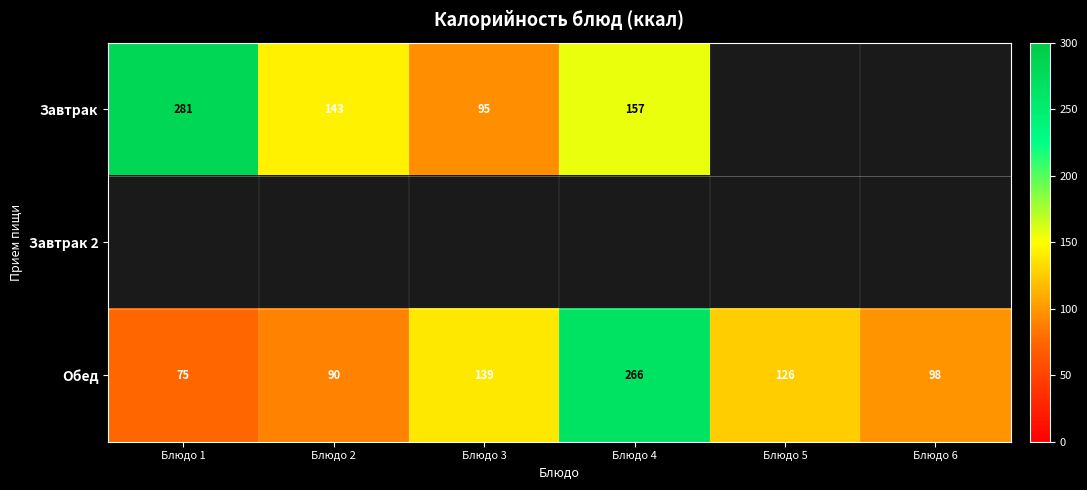

Read the Обед value at Блюдо 1.

75